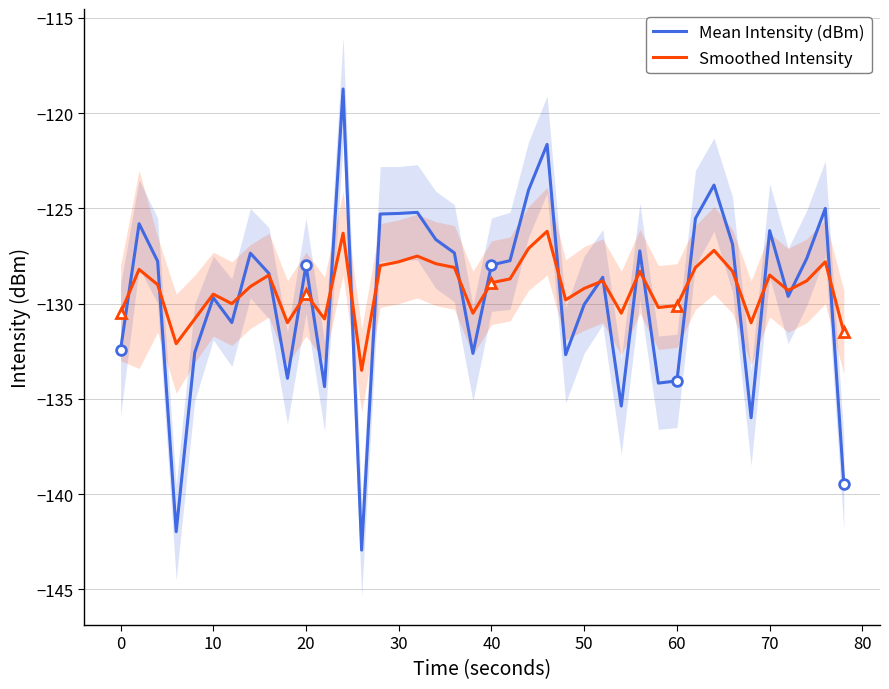

Is this an area chart (filled region under the line)?

No